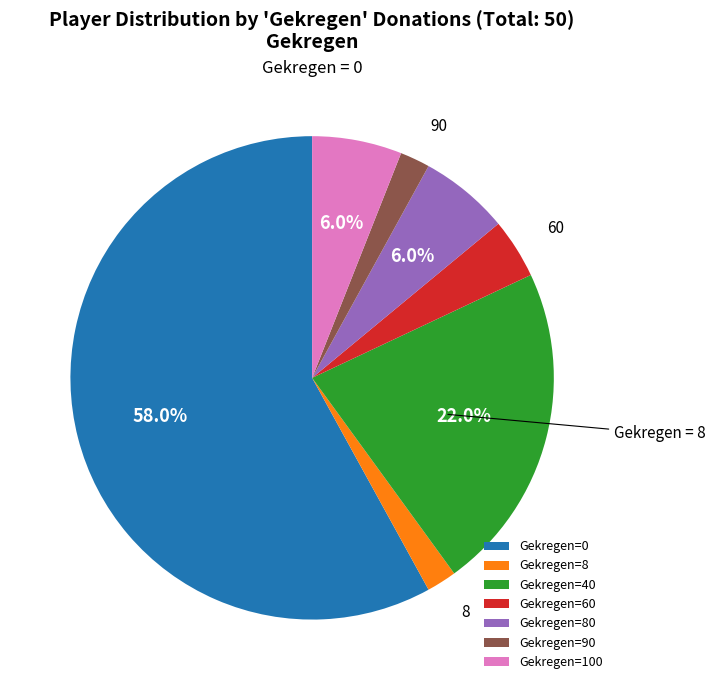

Which has a higher value, Gekregen=80 or Gekregen=0?

Gekregen=0